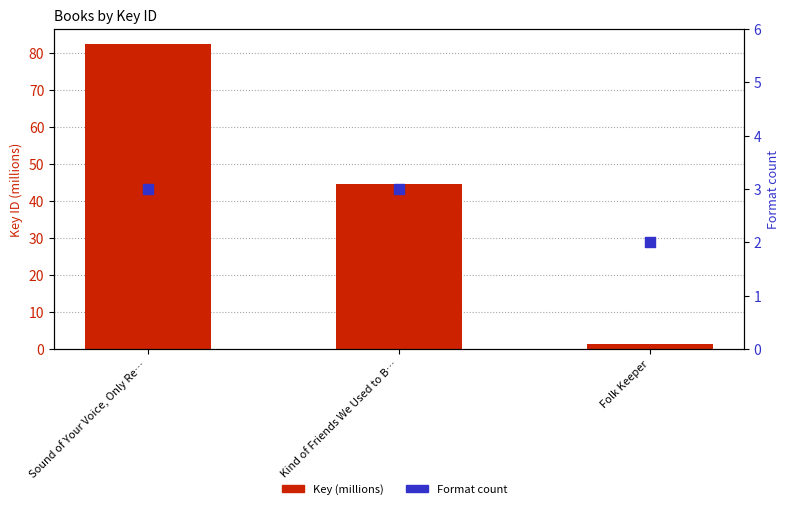

Is the value of Format count at Sound of Your Voice, Only Re… greater than the value of Key (millions) at Sound of Your Voice, Only Re…?

No